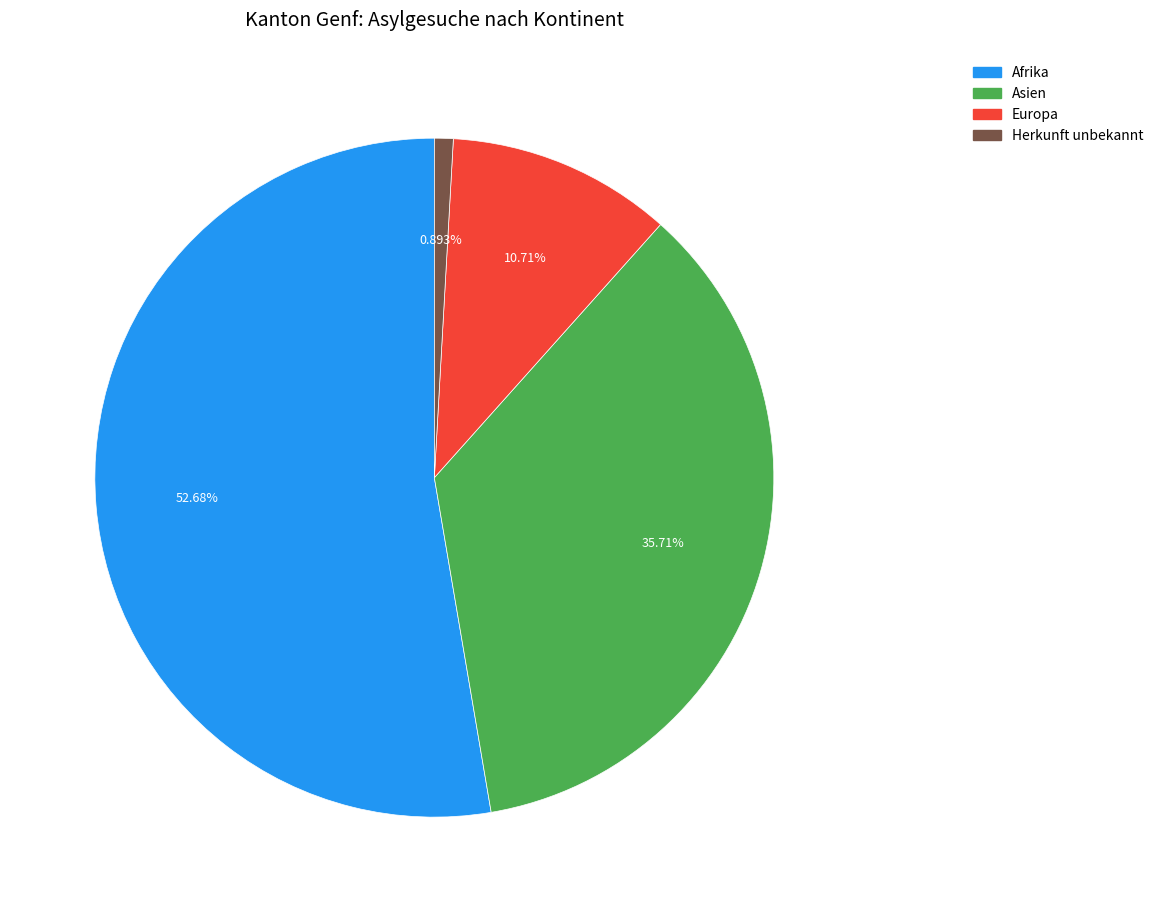

Count the number of slices in the pie.

4